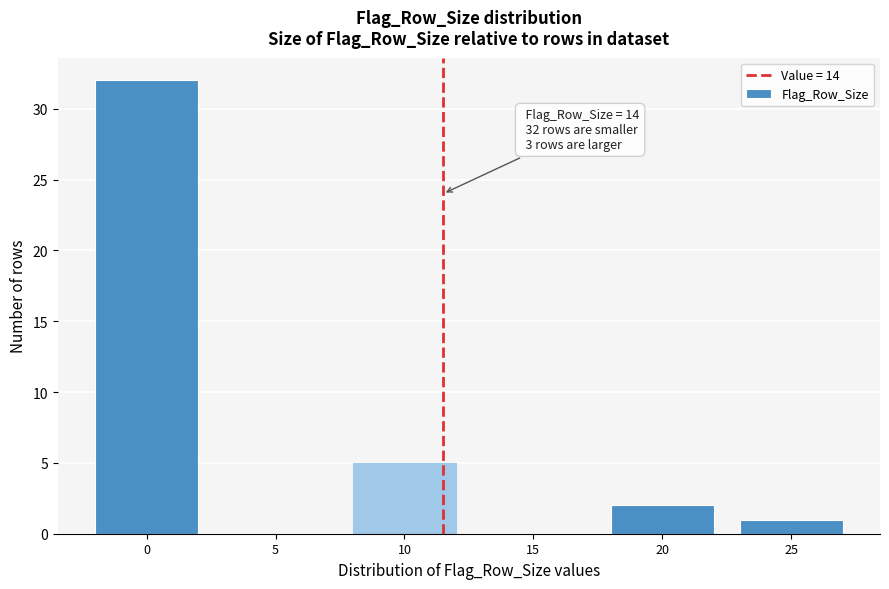

Reading left to right, what are all the values shown in this chart?

0=32	5=0	10=5	15=0	20=2	25=1